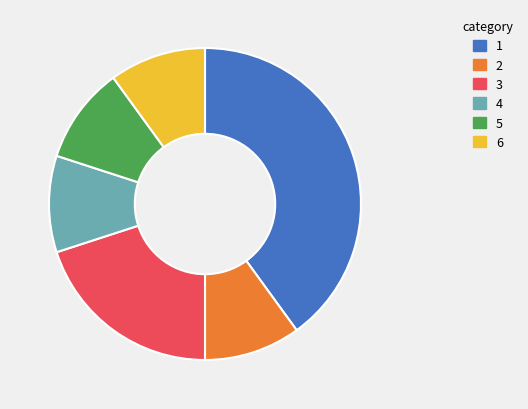

The 4 slice represents 10% of the pie. True or false?

True